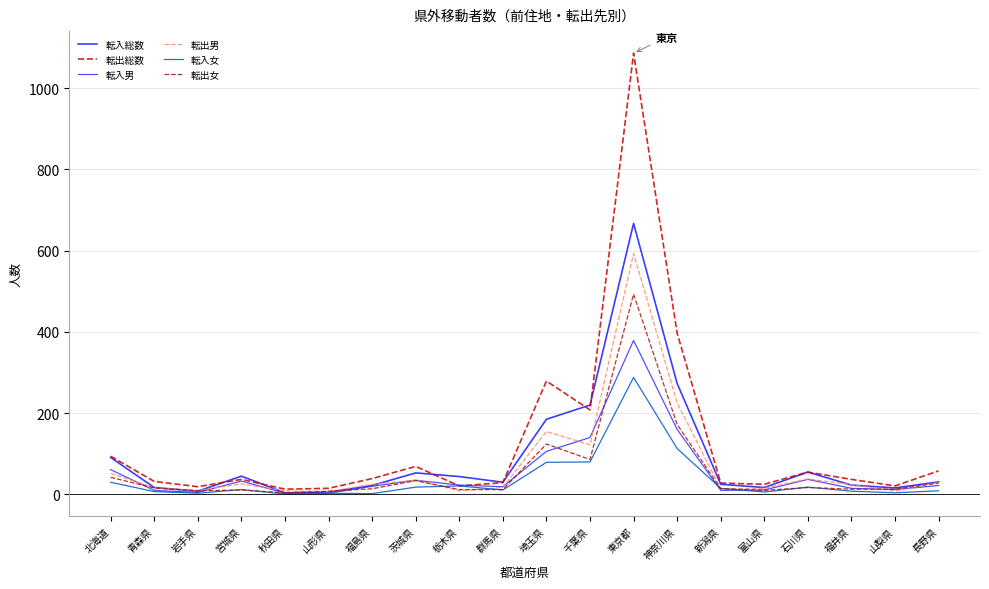

The value of 転入男 at 岩手県 is 5. True or false?

True